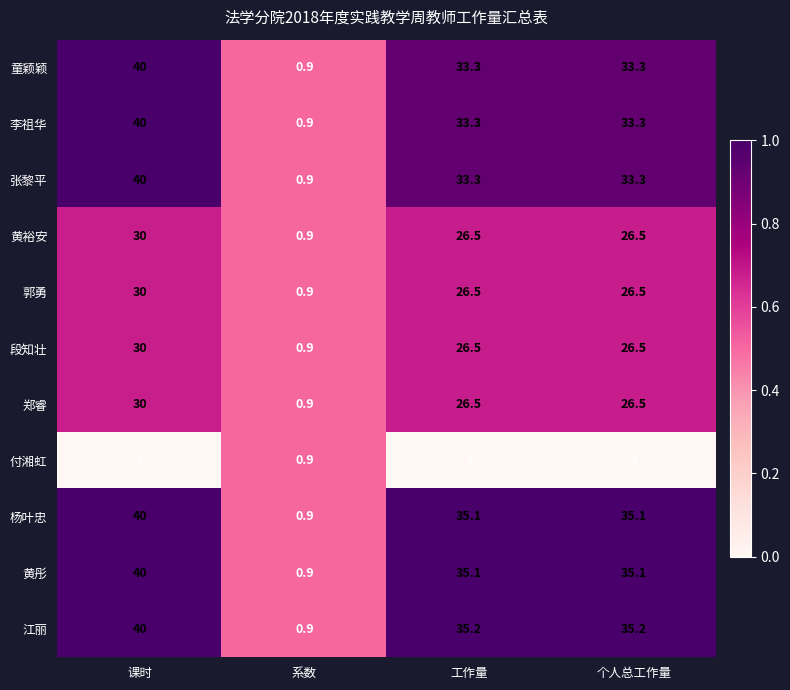

True or false: 李祖华 has a value of 40.0 at 课时.

True